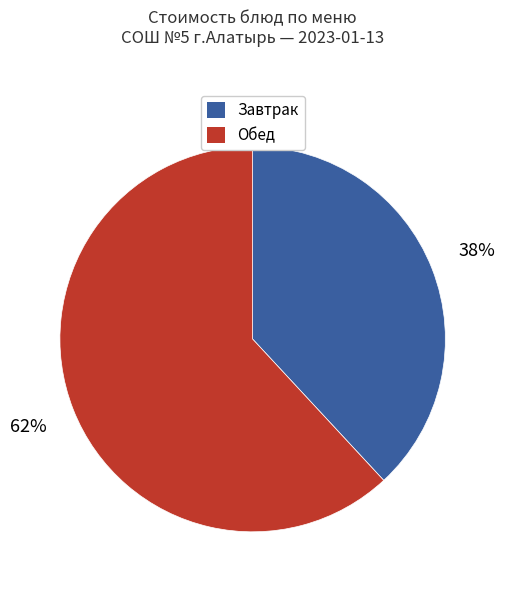

To the nearest percent, what is the average slice percentage?

50%